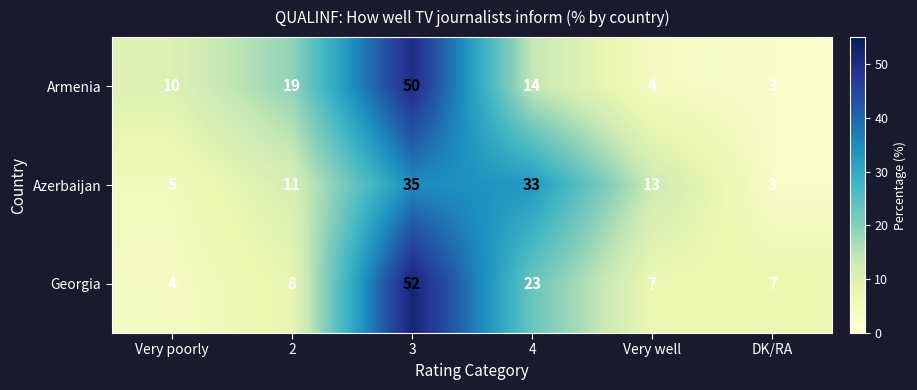

Count the number of data series in this chart.

3